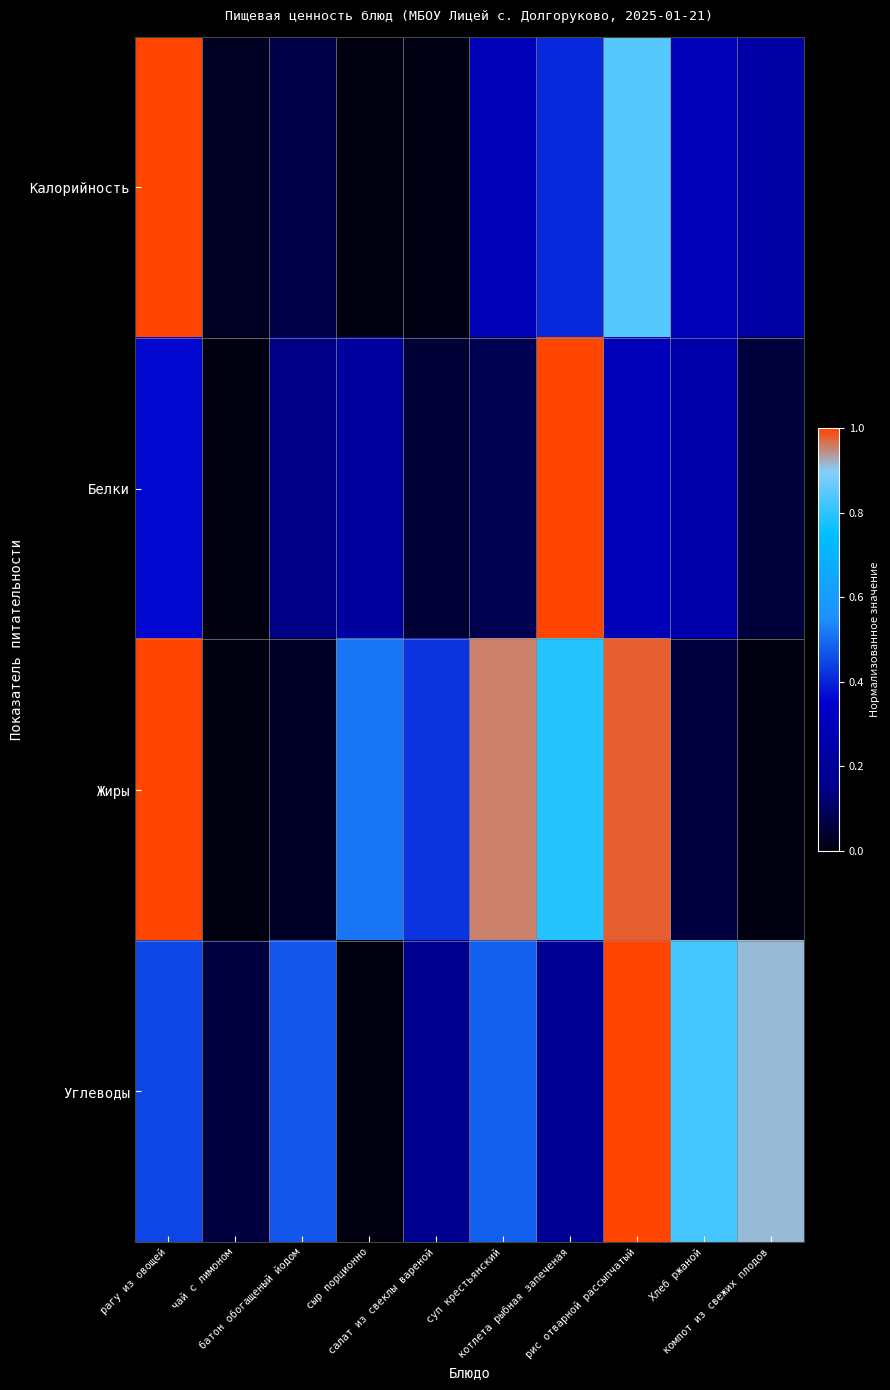

Rank the series by their maximum value, from highest to lowest.

Калорийность, Белки, Жиры, Углеводы